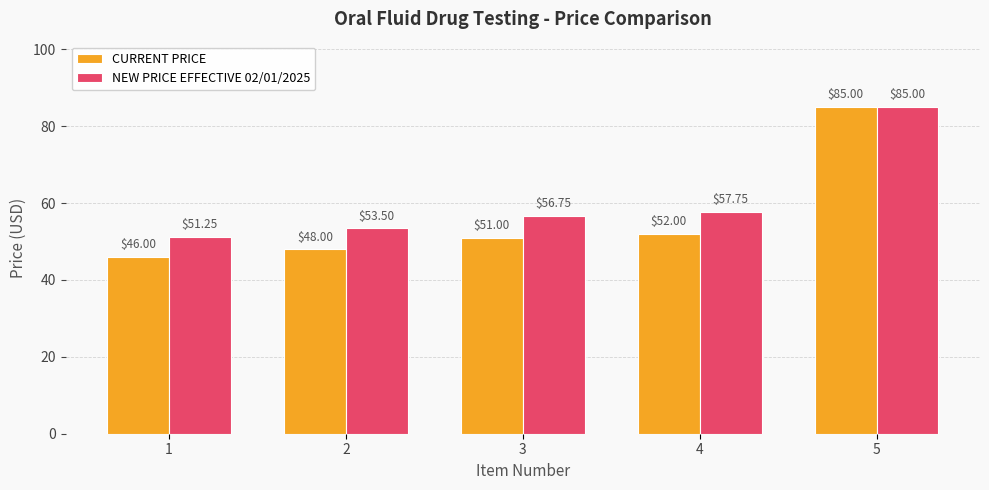

At which category is the sum across all series the highest?

5